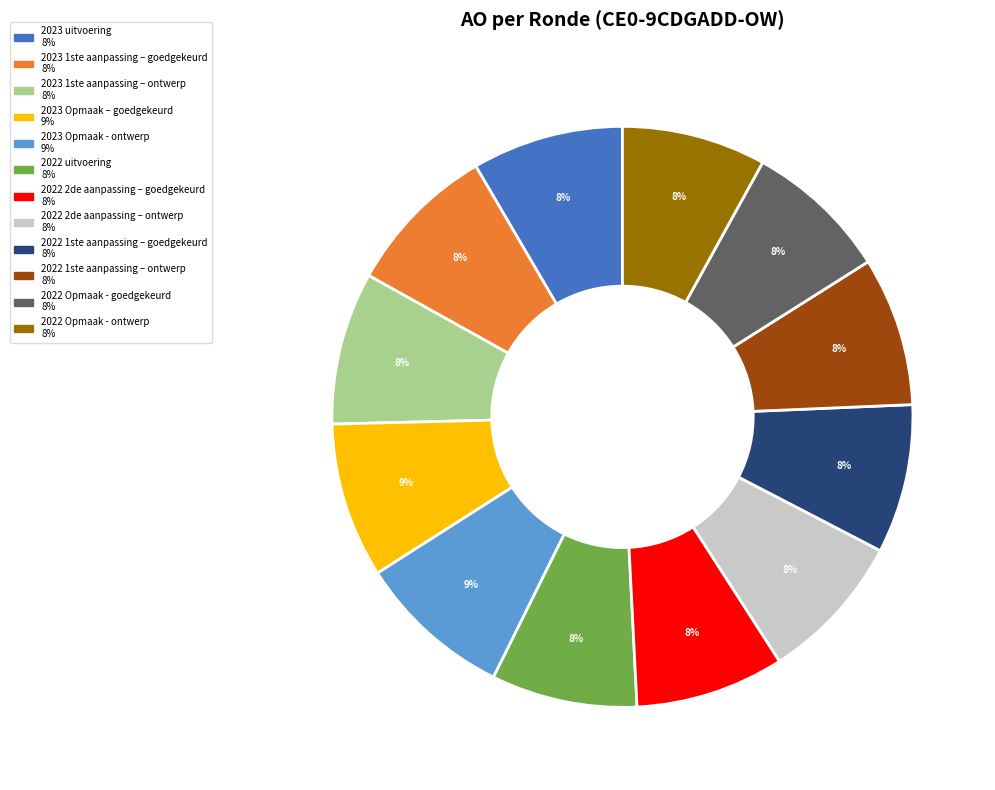

True or false: 2022 Opmaak - ontwerp accounts for 18% of the total.

False